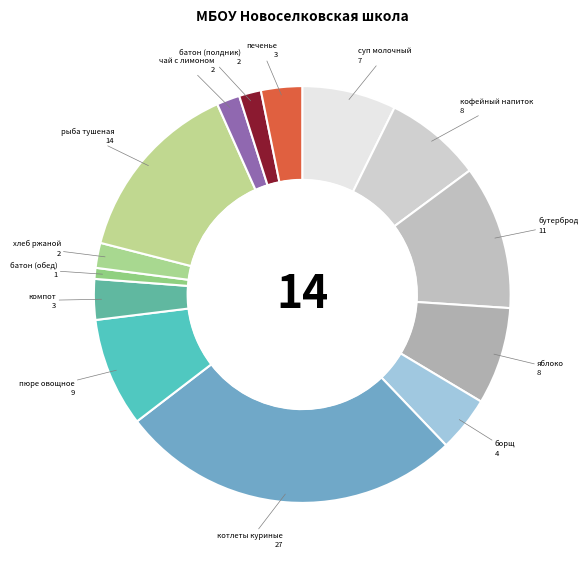

Count the number of slices in the pie.

14